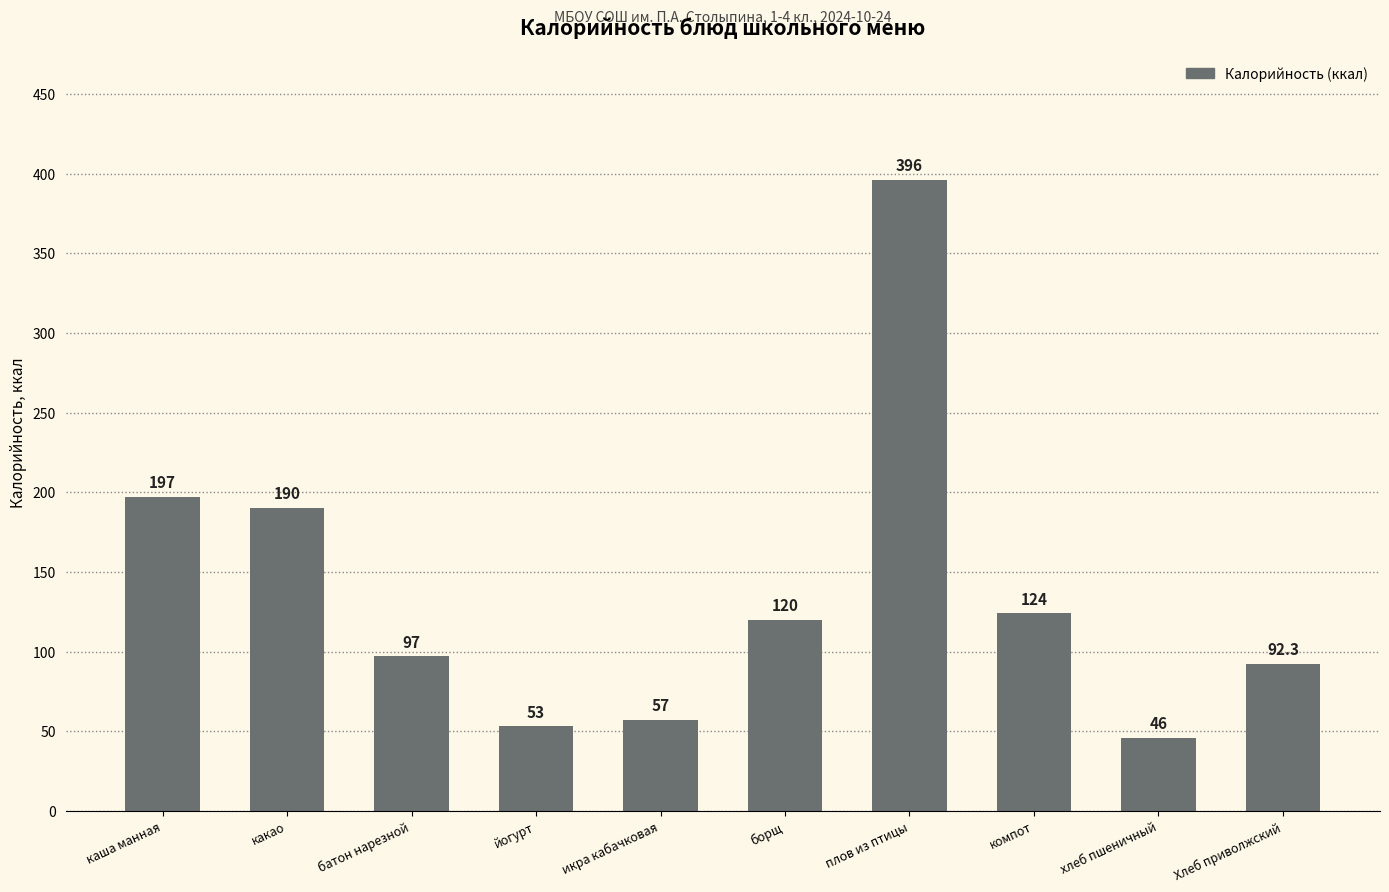

List the labels in order of value, largest first.

плов из птицы, каша манная, какао, компот, борщ, батон нарезной, Хлеб приволжский, икра кабачковая, йогурт, хлеб пшеничный